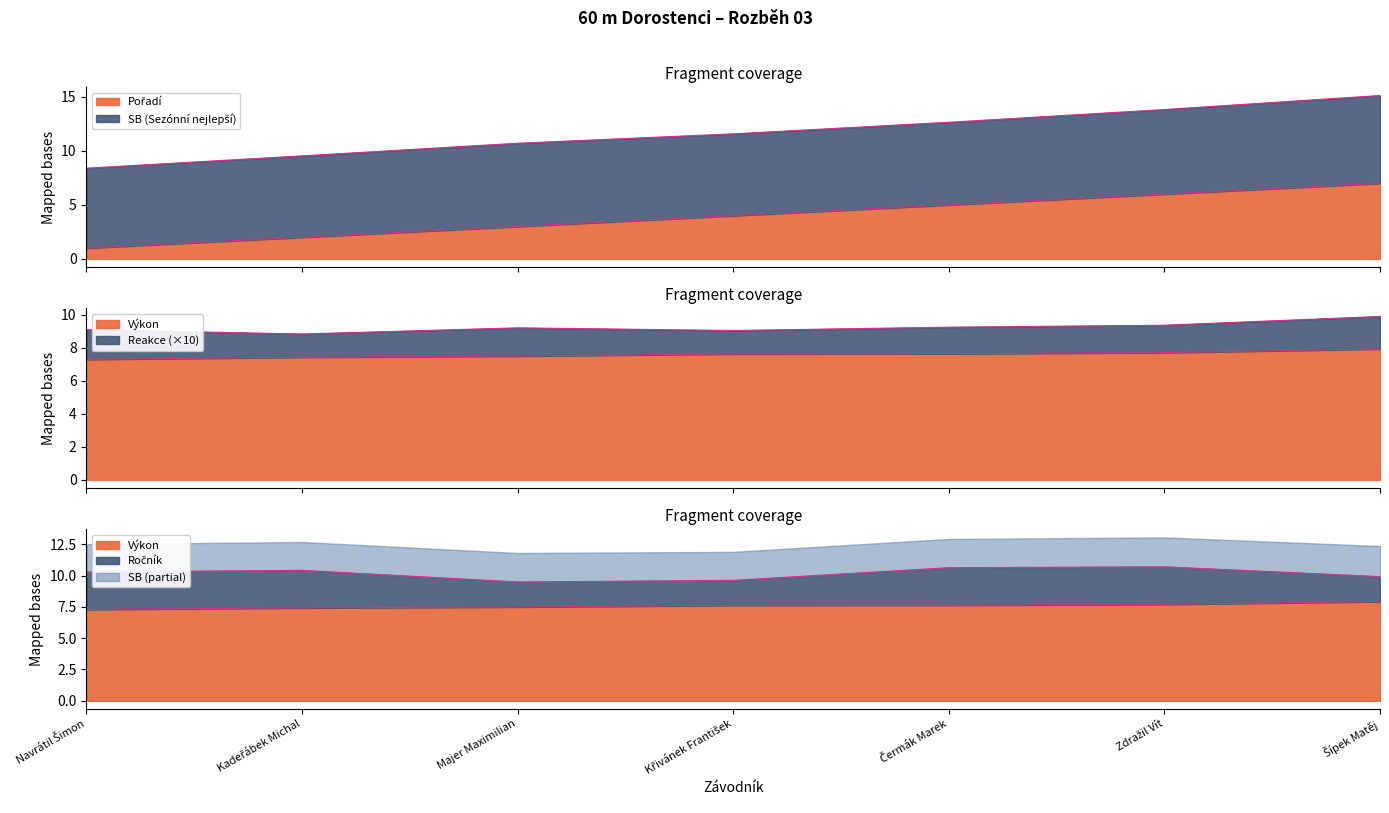

Which series has the largest total across all categories?

SB